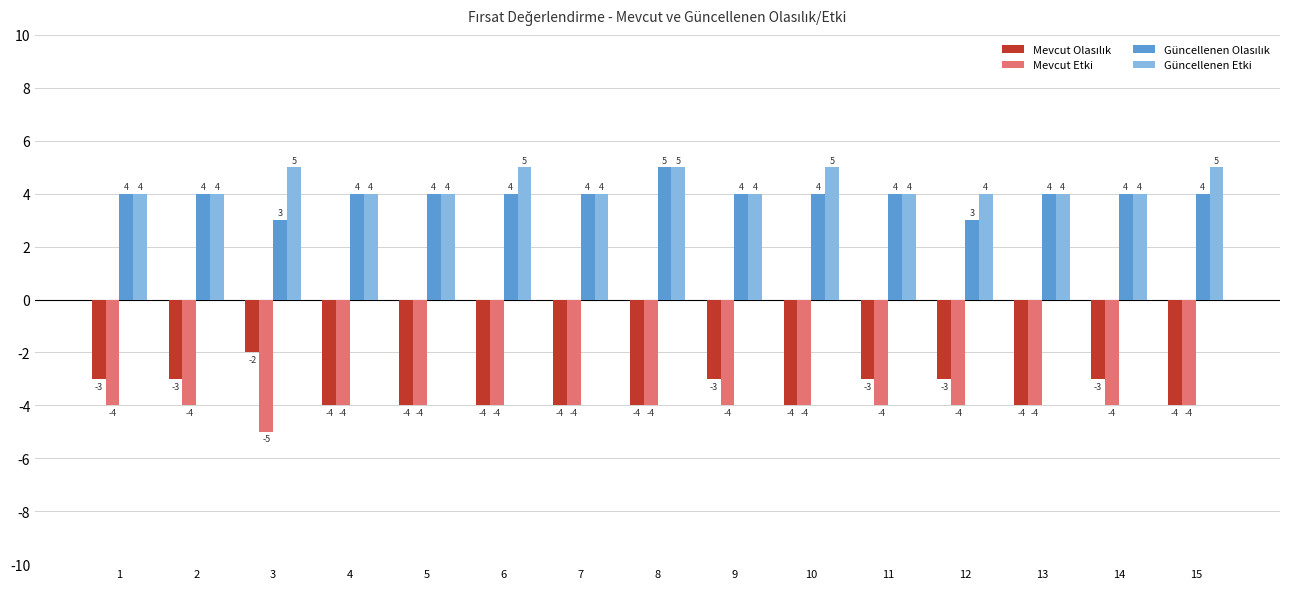

What is the average value of the Güncellenen Etki series?

4